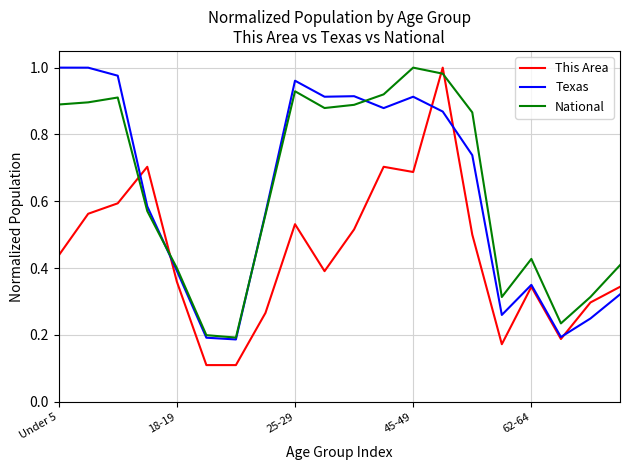

True or false: National and This Area cross at least once.

True